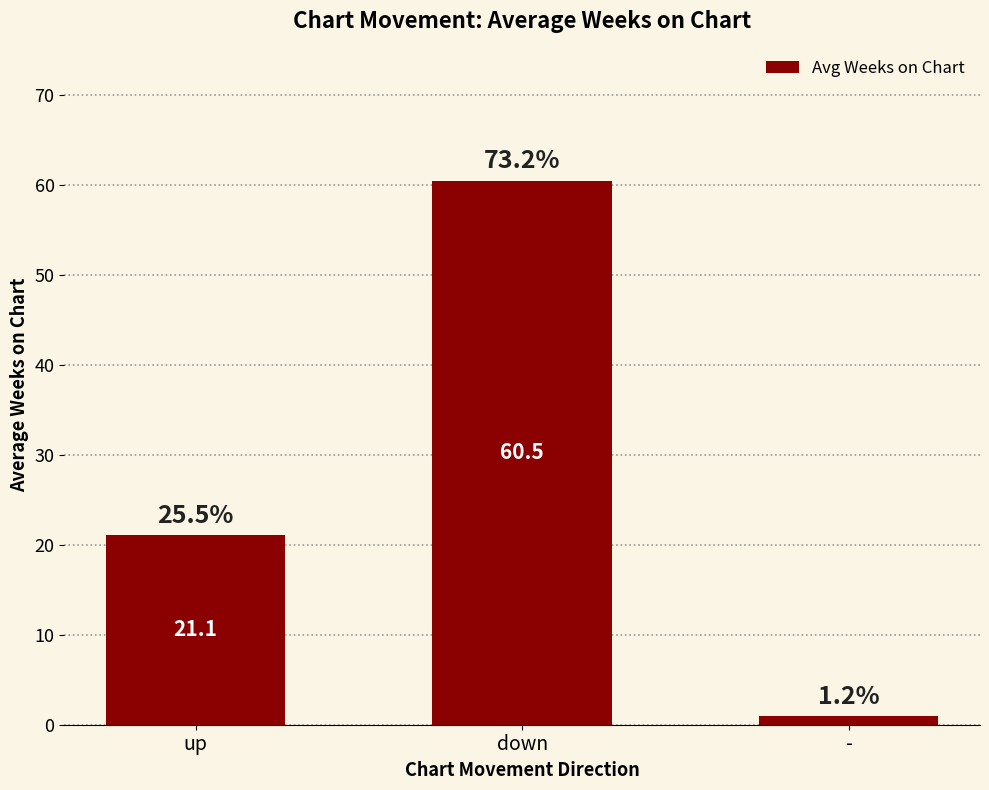

What is the change in value from down to -?

-59.5